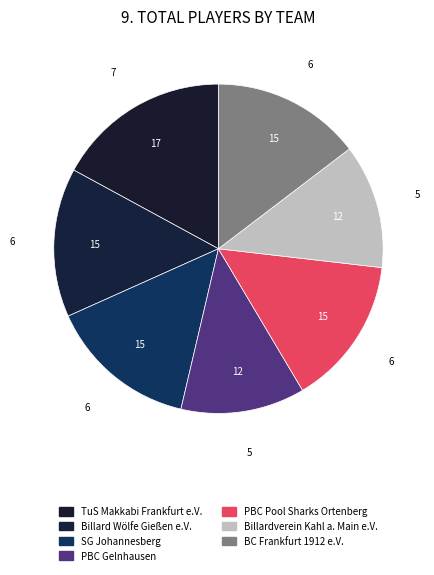

How many slices are in this pie chart?

7